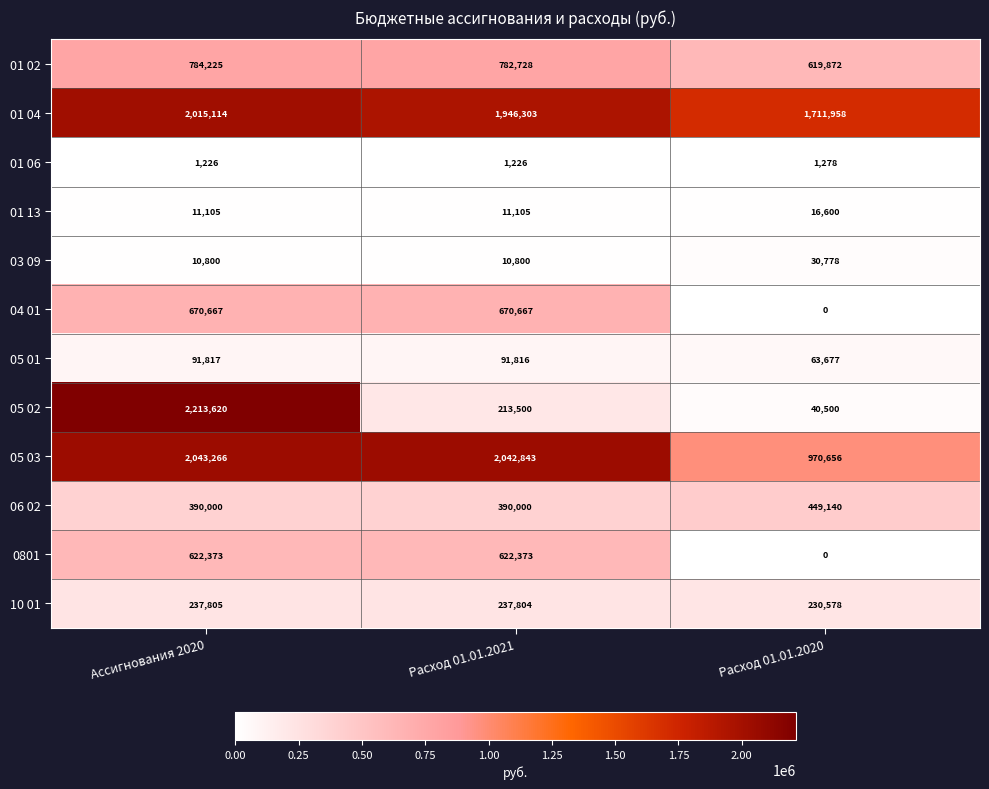

Which series changed the most between Ассигнования 2020 and Расход 01.01.2020?

05 02